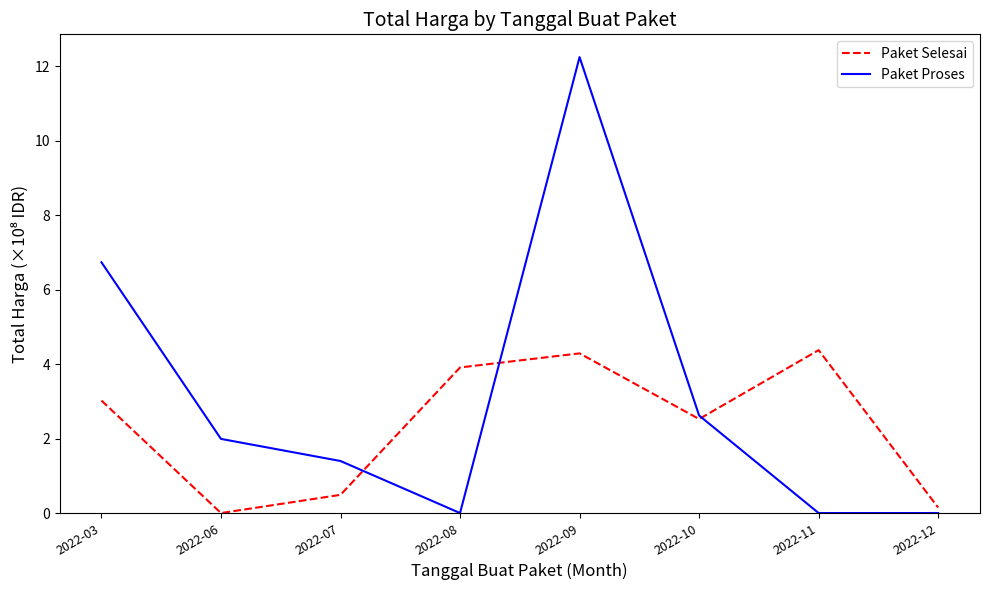

Between which two adjacent categories do Paket Proses and Paket Selesai first intersect?

2022-07 and 2022-08